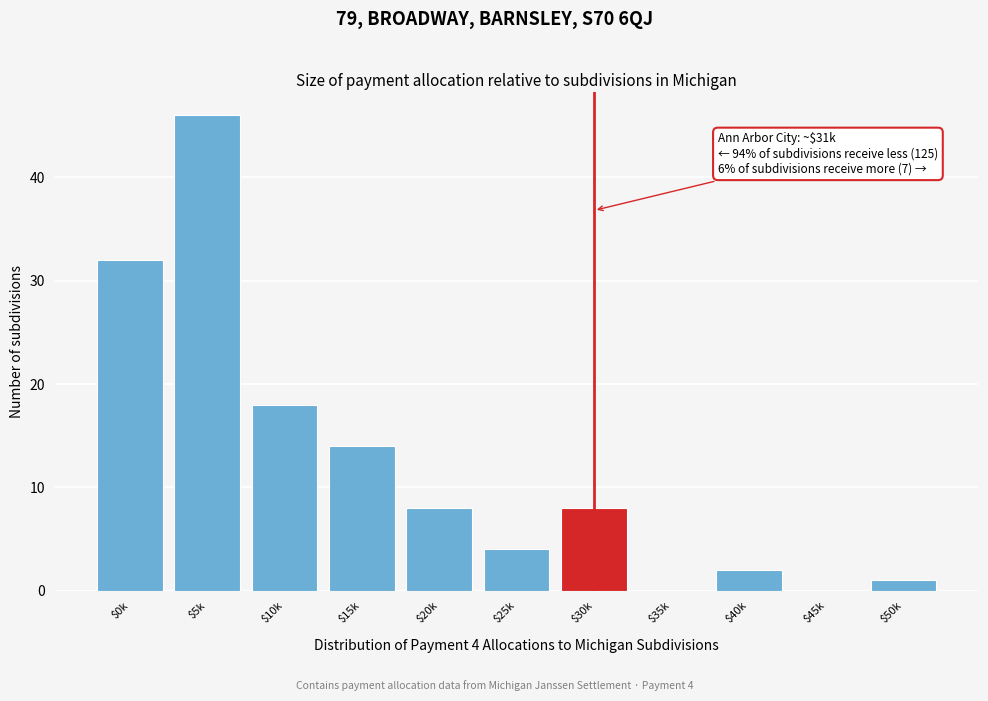

Is it true that the value at $35k is 0?

True